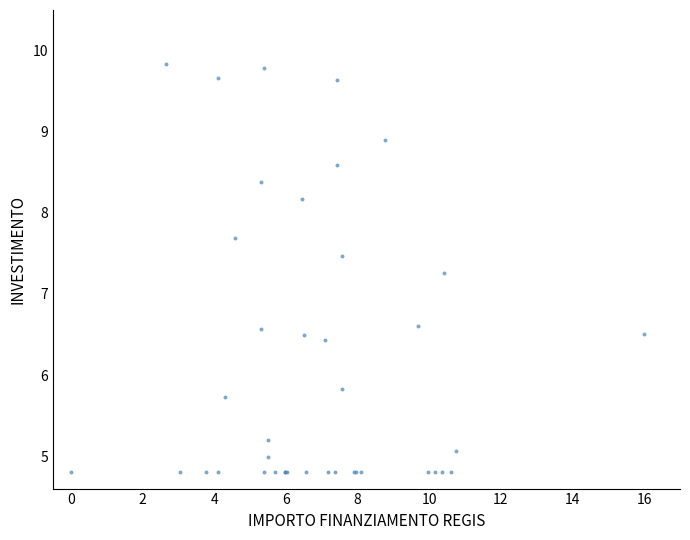

What Y value in the scatter plot is closest to 7?

7.3